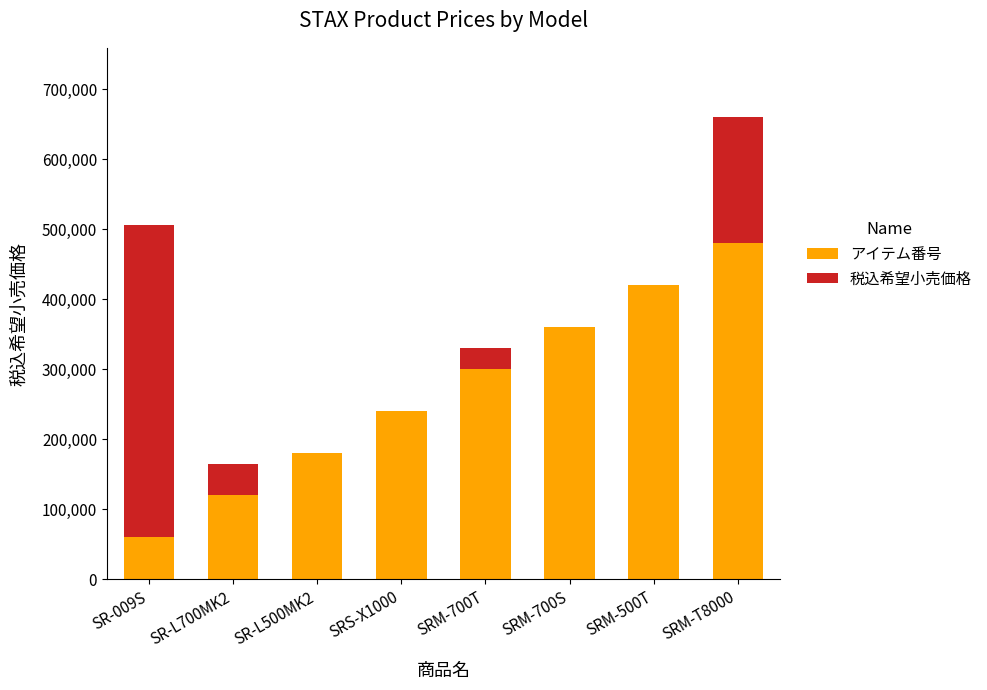

How many アイテム番号 values are between 180000 and 420000?

5